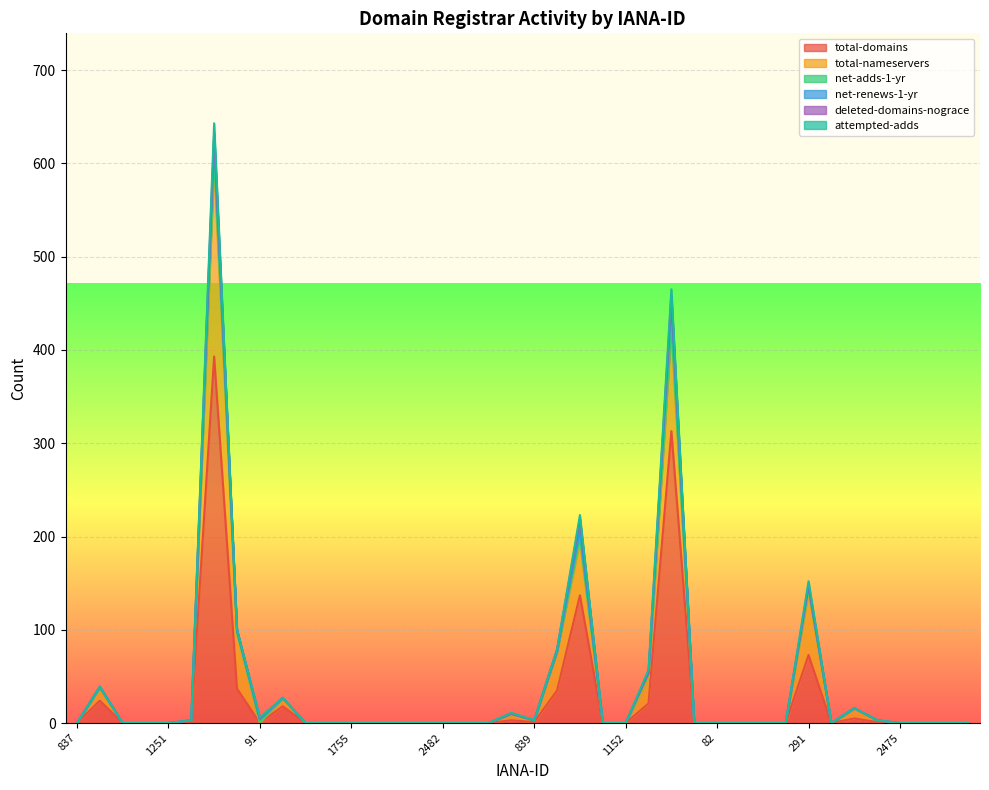

True or false: deleted-domains-nograce has a value of -5 at 82.

False